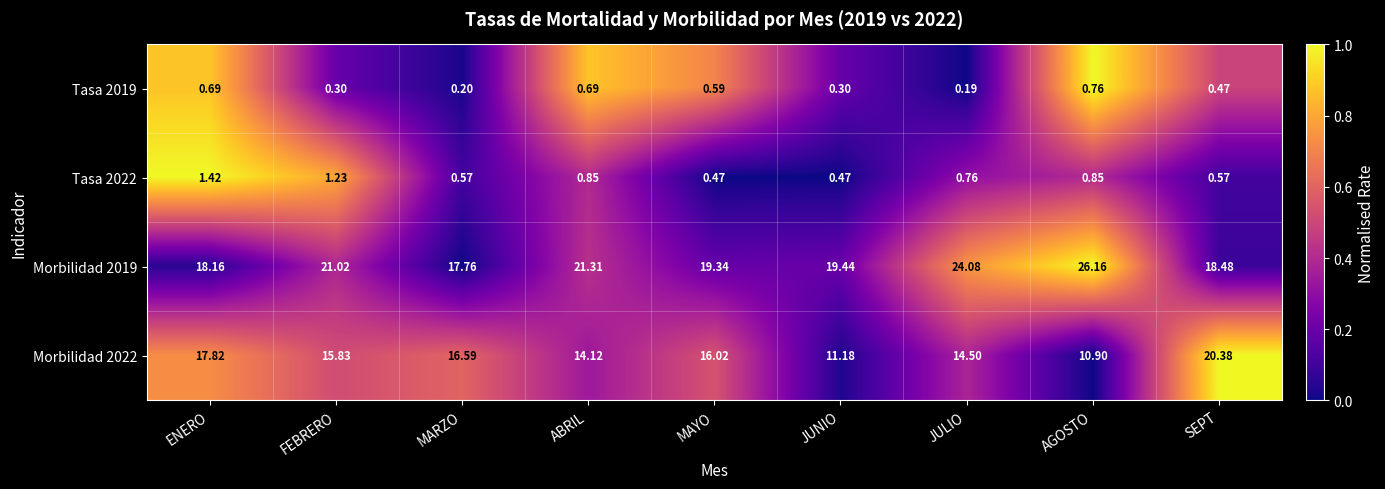

Is the value of Morbilidad 2019 at JULIO greater than the value of Tasa 2019 at JUNIO?

Yes